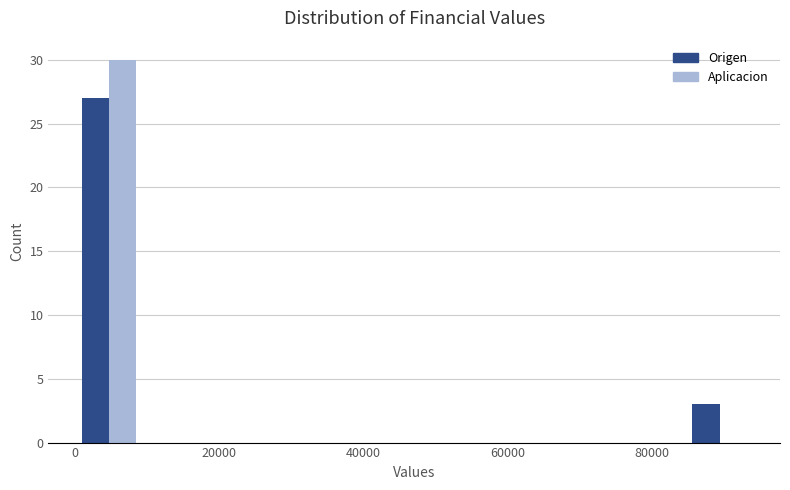

What is the height of the Aplicacion bar covering 0 to 10000 on the x-axis? Neither the bar edges nor the heights are printed on the chart, so give them approximately, as read against the axes.

30